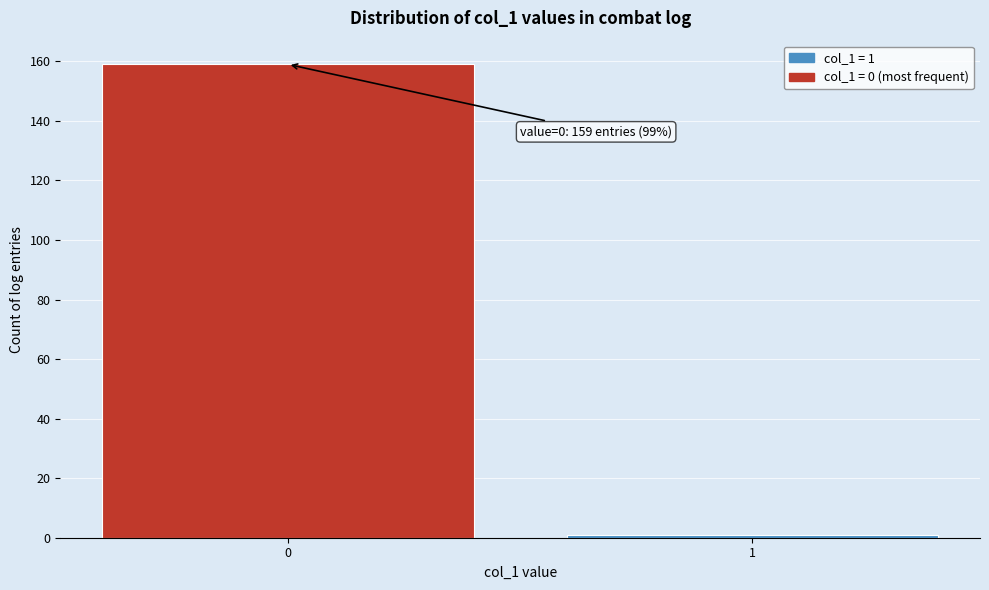

Reading left to right, extract all data points from this chart.

159	1